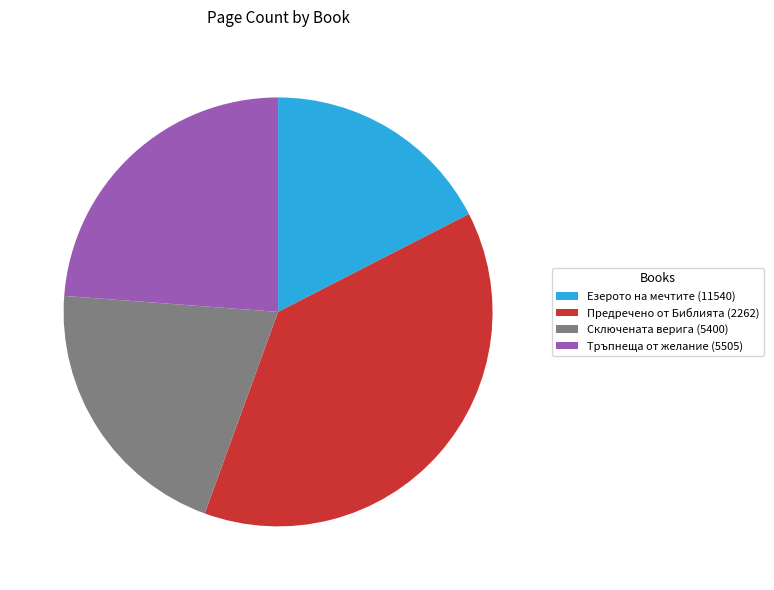

Rank the categories by value from lowest to highest.

Езерото на мечтите (11540), Сключената верига (5400), Тръпнеща от желание (5505), Предречено от Библията (2262)